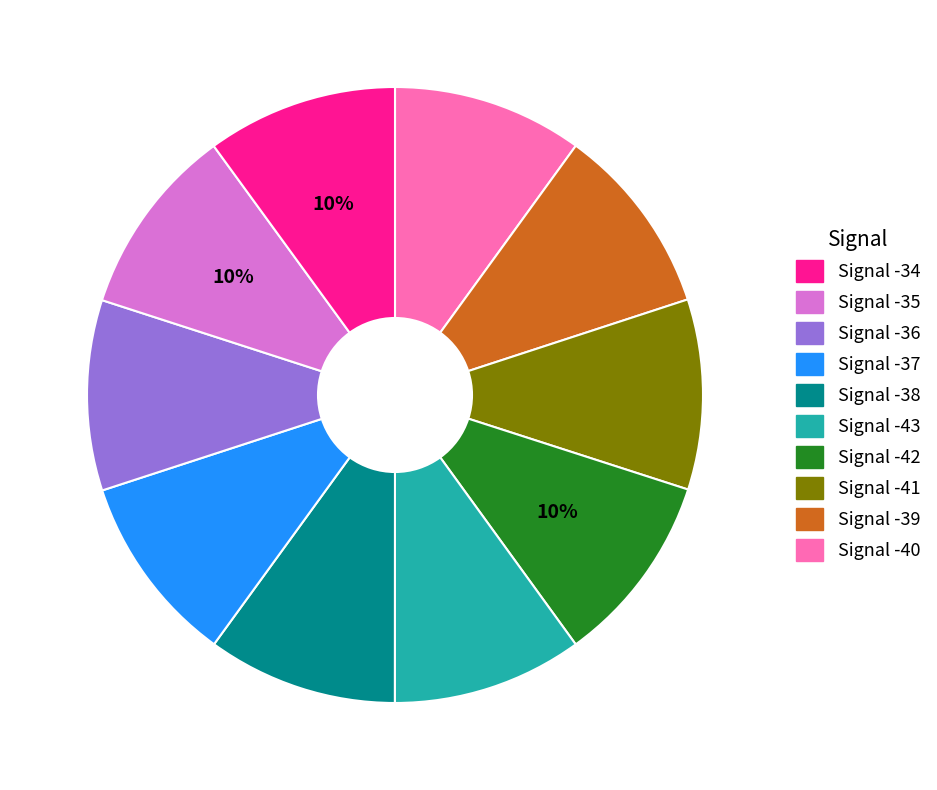

Does any single category account for the majority?

No